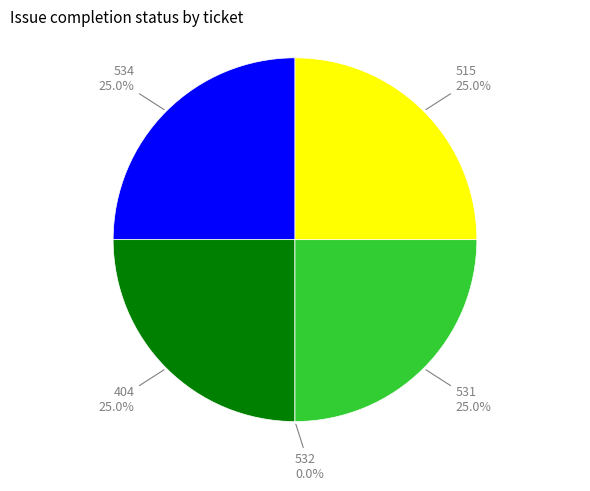

What is the smallest slice in the pie chart?

532